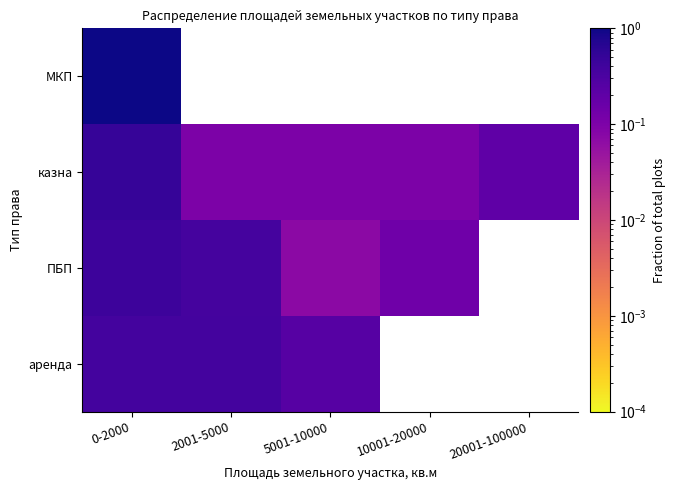

At which category is the sum across all series the highest?

0-2000